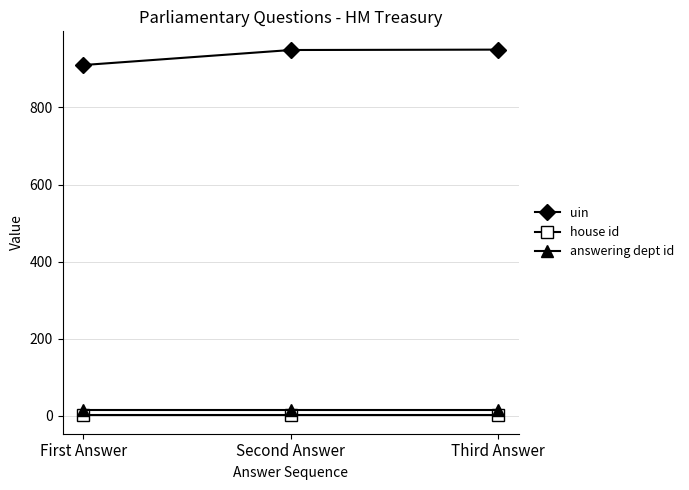

What is the sum of all house id values?

3